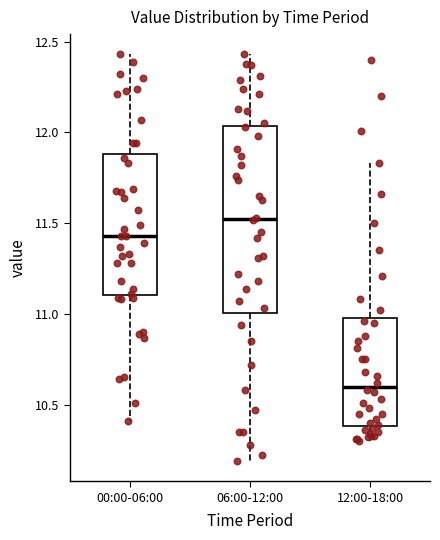

Comparing the boxes themselves (not the whiskers), which one is the tallest?

06:00-12:00